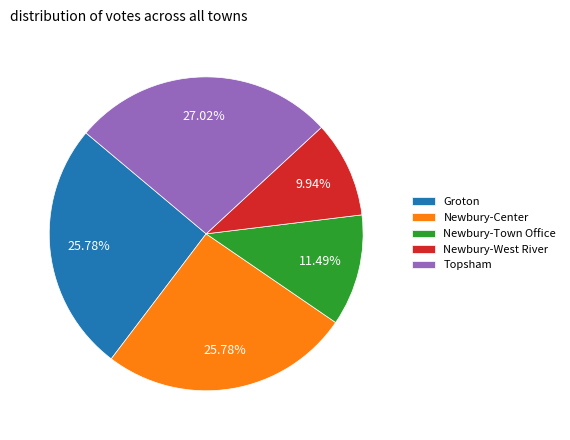

True or false: Newbury-Town Office accounts for 21% of the total.

False